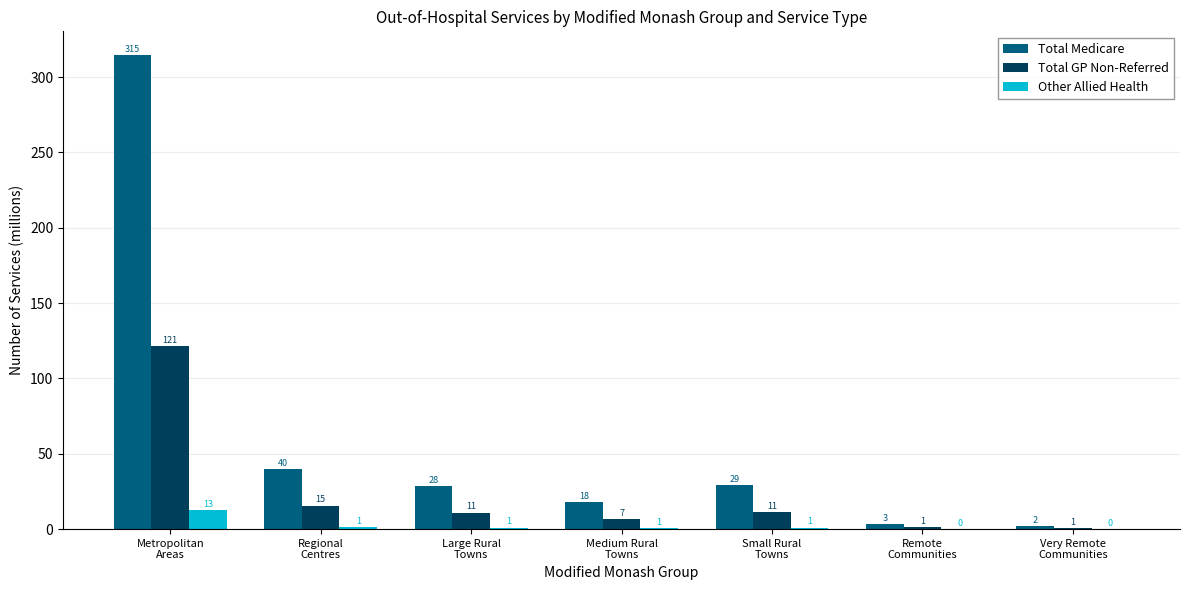

Which series has the largest total across all categories?

Total Medicare